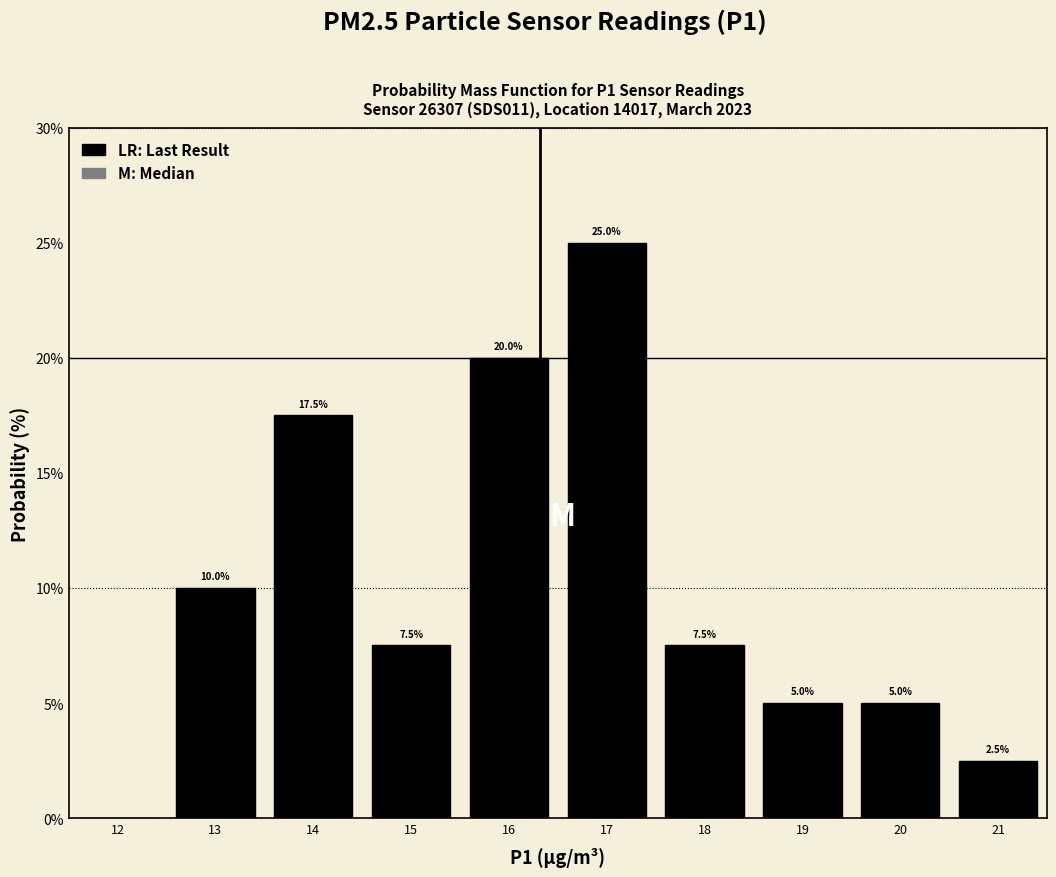

Over which range of the x-axis is the bar tallest?

16.5 to 17.5